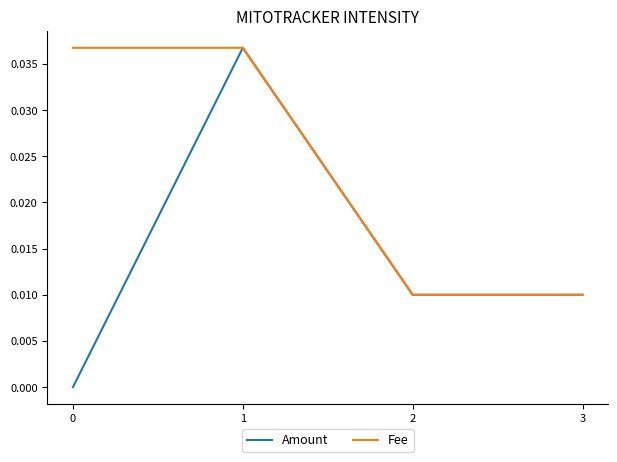

True or false: Amount has more than 1 points higher than both neighbors.

False